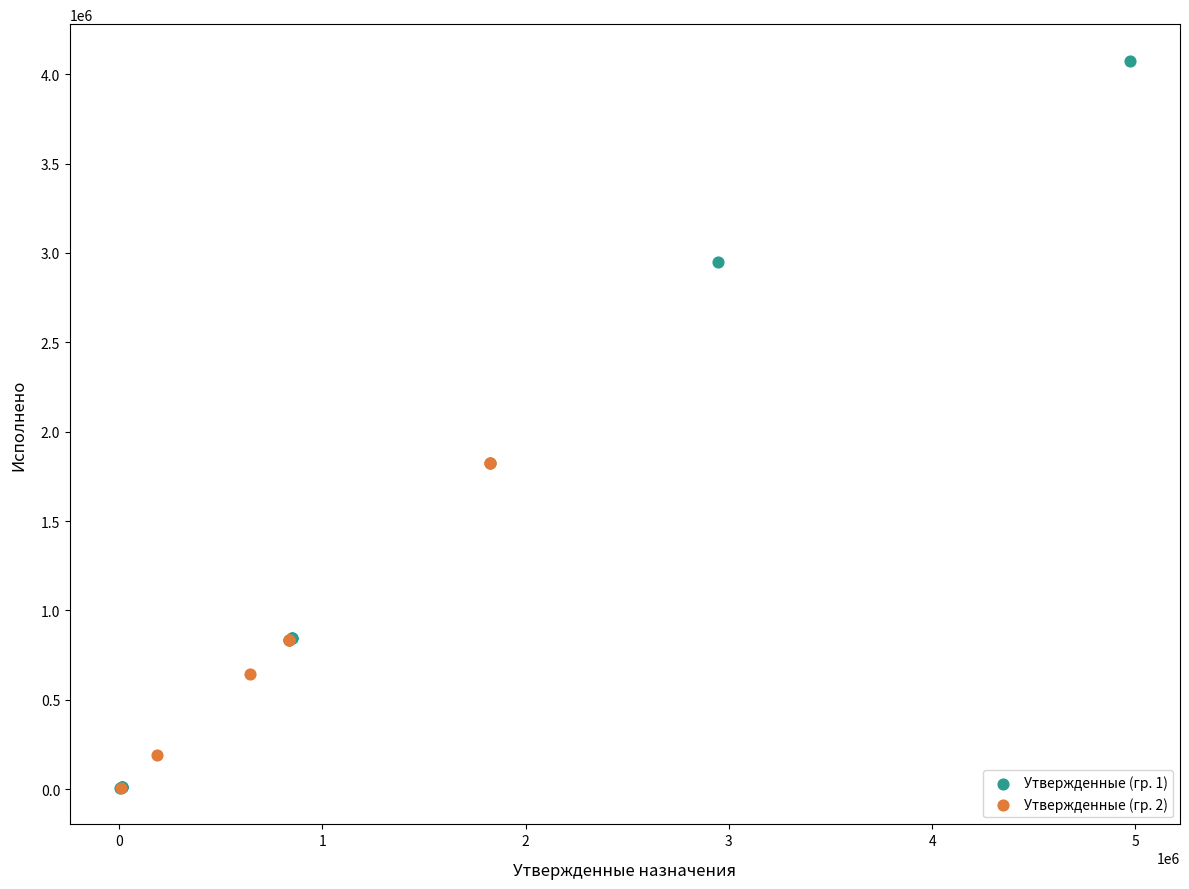

Which series has the largest Y range (max minus min)?

Утвержденные (гр. 1)